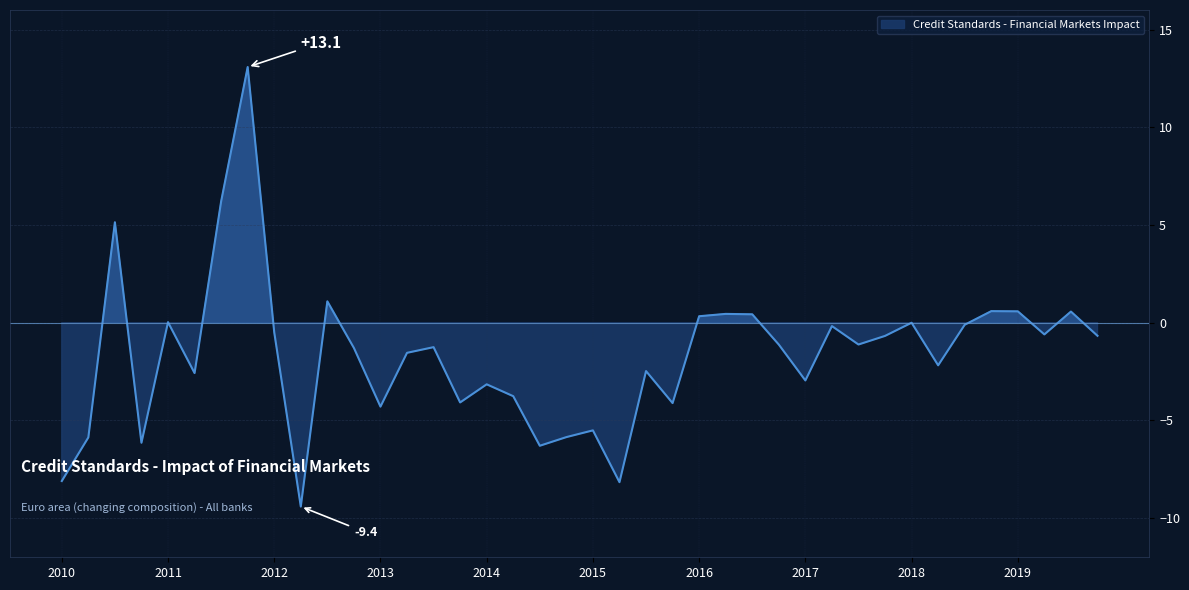

At which category does the data reach its first local peak?

2010-Q3